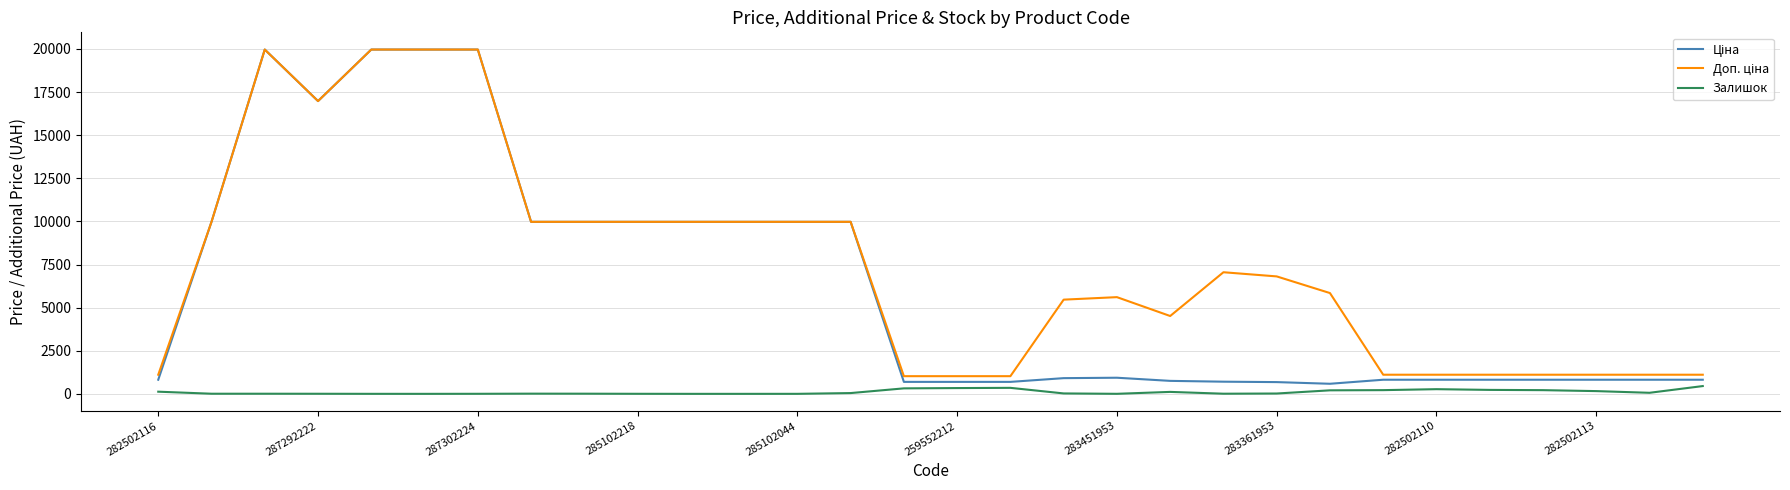

What is the maximum value shown in the chart?

19964.2